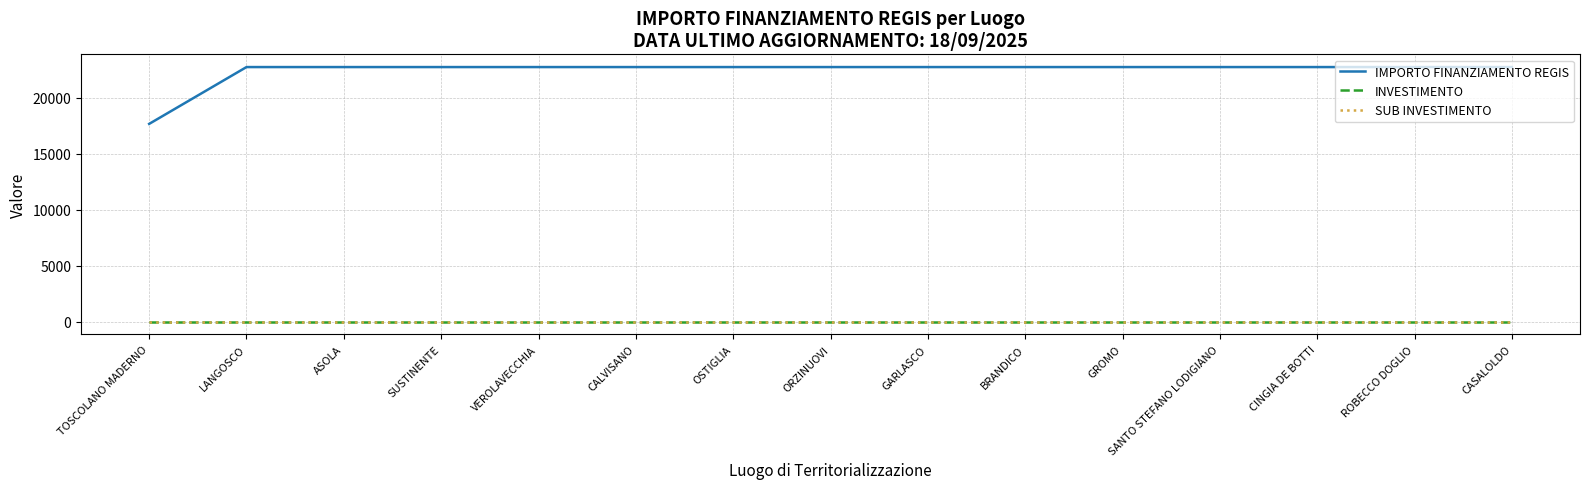

What is the average value of the SUB INVESTIMENTO series?

2.3